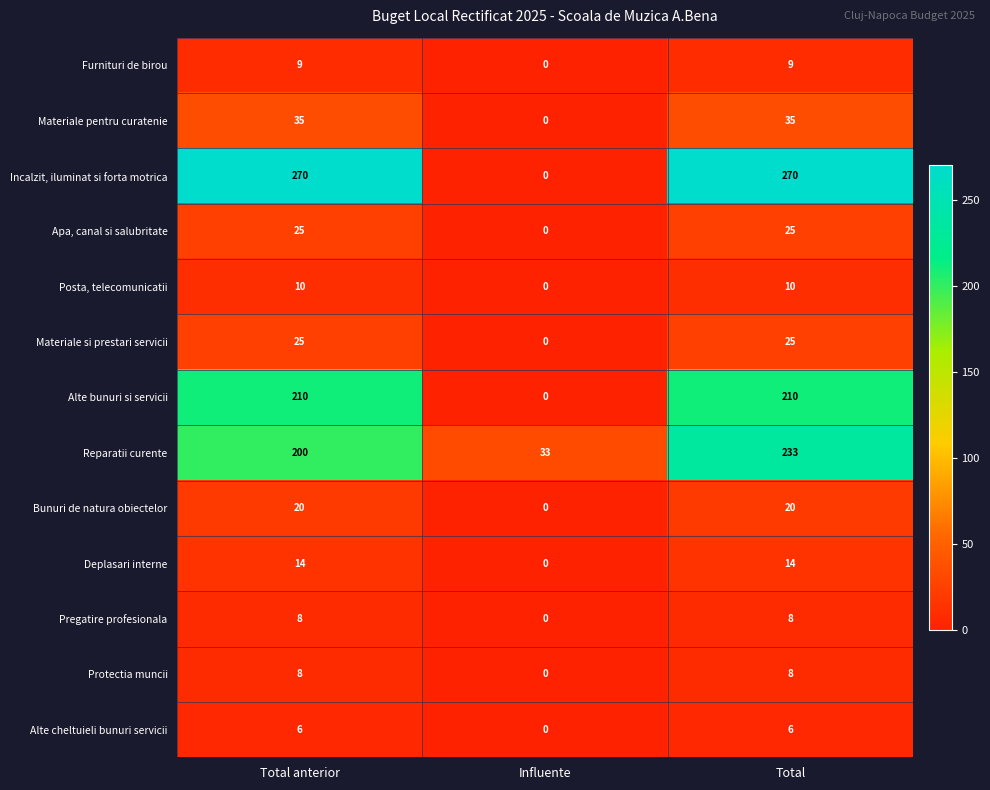

What is the difference between the highest and lowest values at Influente?

33